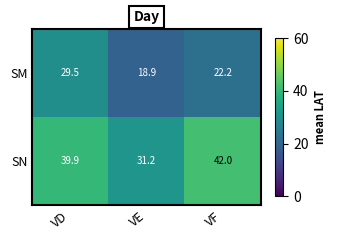

What is the sum of all SM values?

70.6